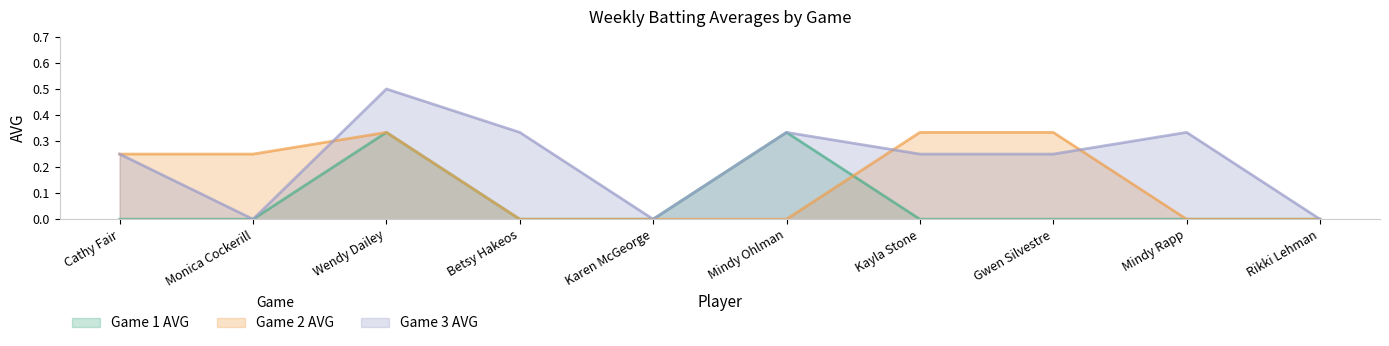

How many values in the Game 2 AVG series exceed 0?

5